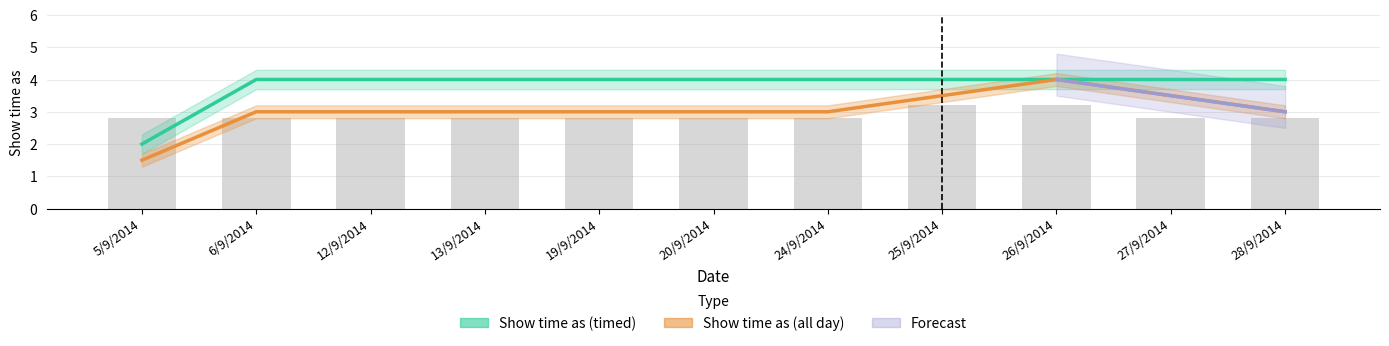

What is the sum of all values?

31.6